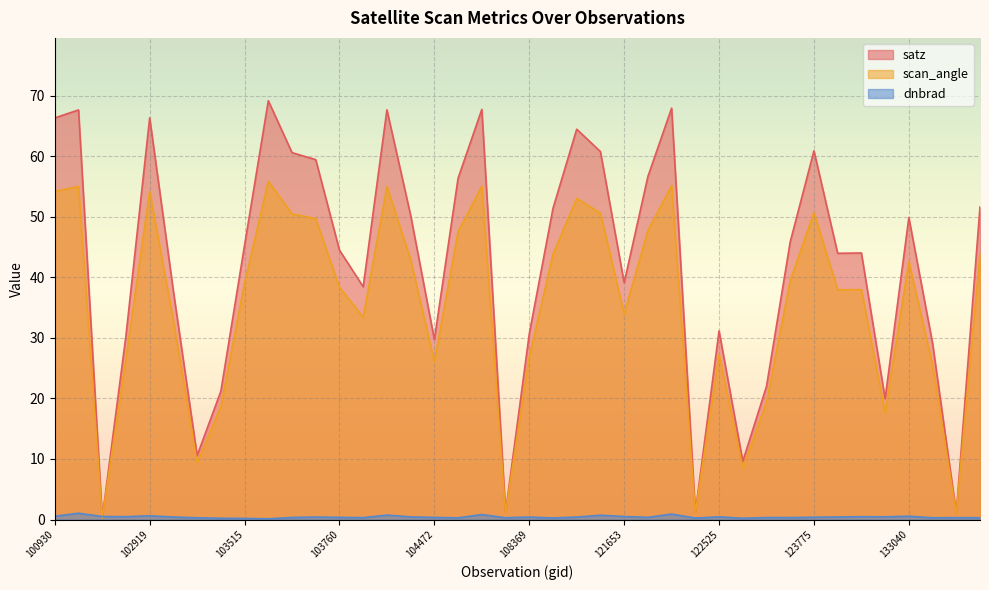

What is the lowest value of the dnbrad series?

0.1